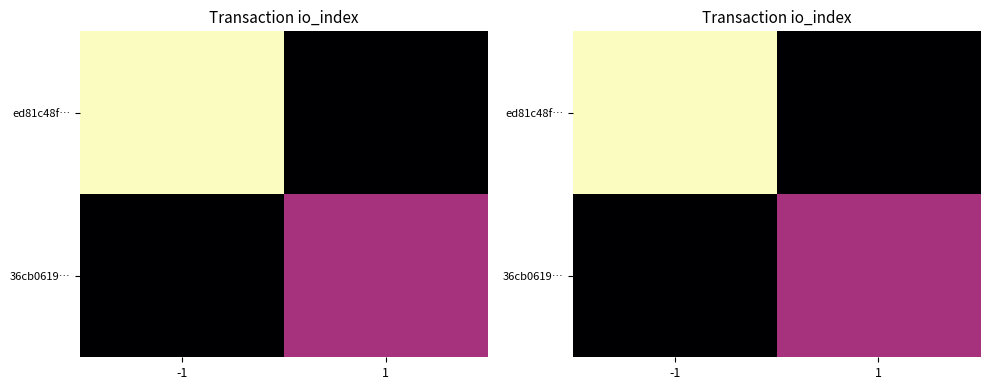

The value of 36cb0619… at -1 is 10. True or false?

False